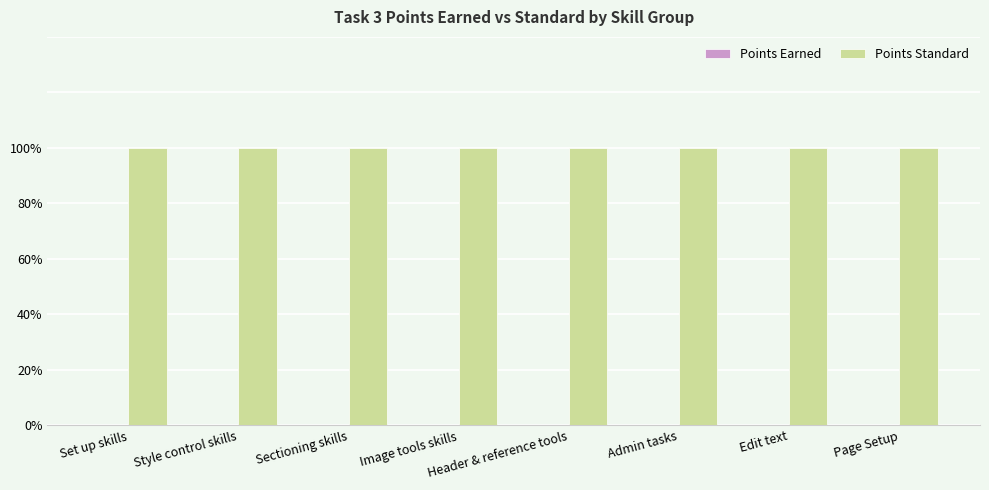

What position from the right is Header & reference tools?

4